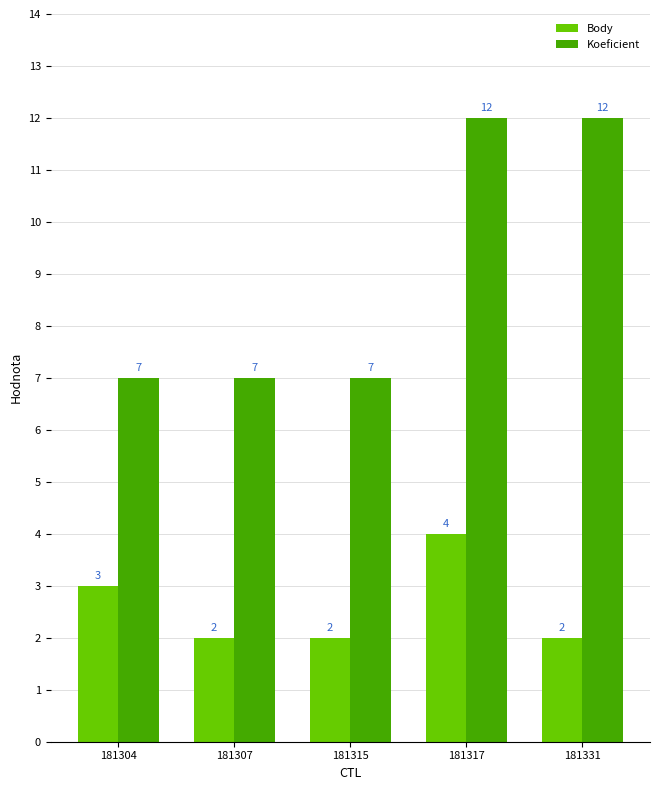

What is the highest value of the Koeficient series?

12